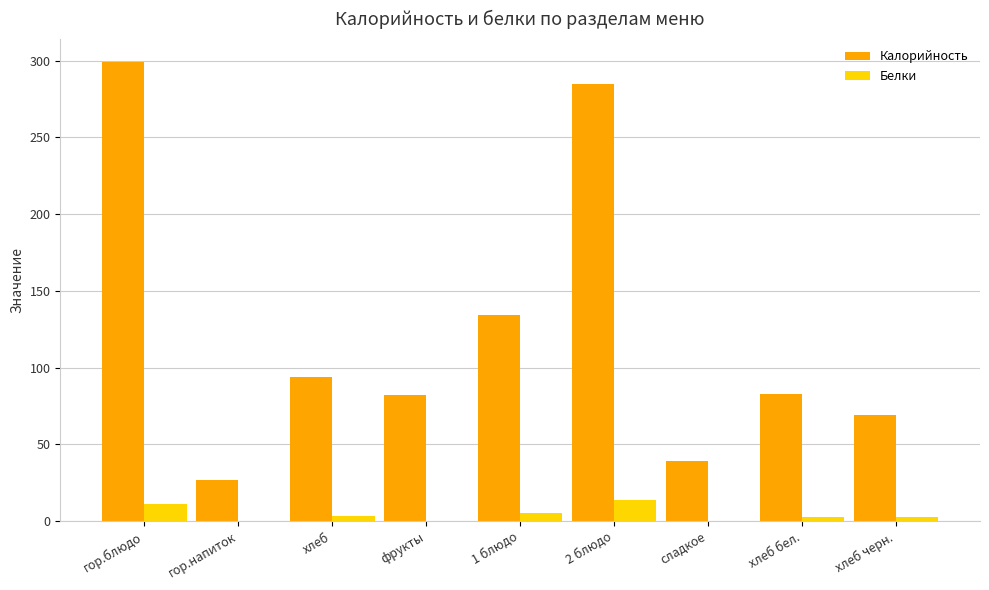

What is the highest value of the Белки series?

13.5